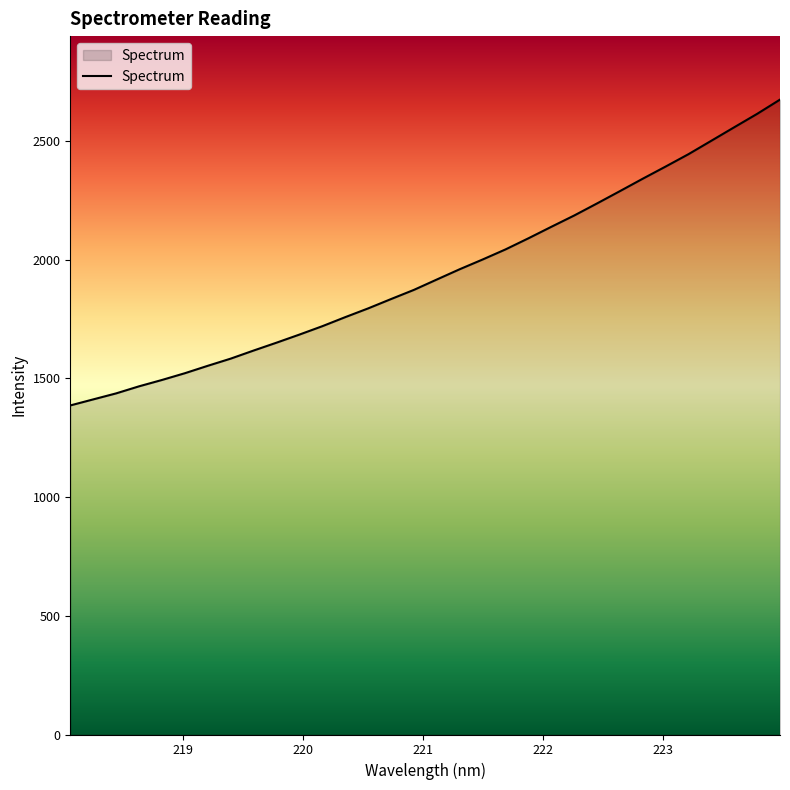

What is the minimum value shown in the chart?

1385.8